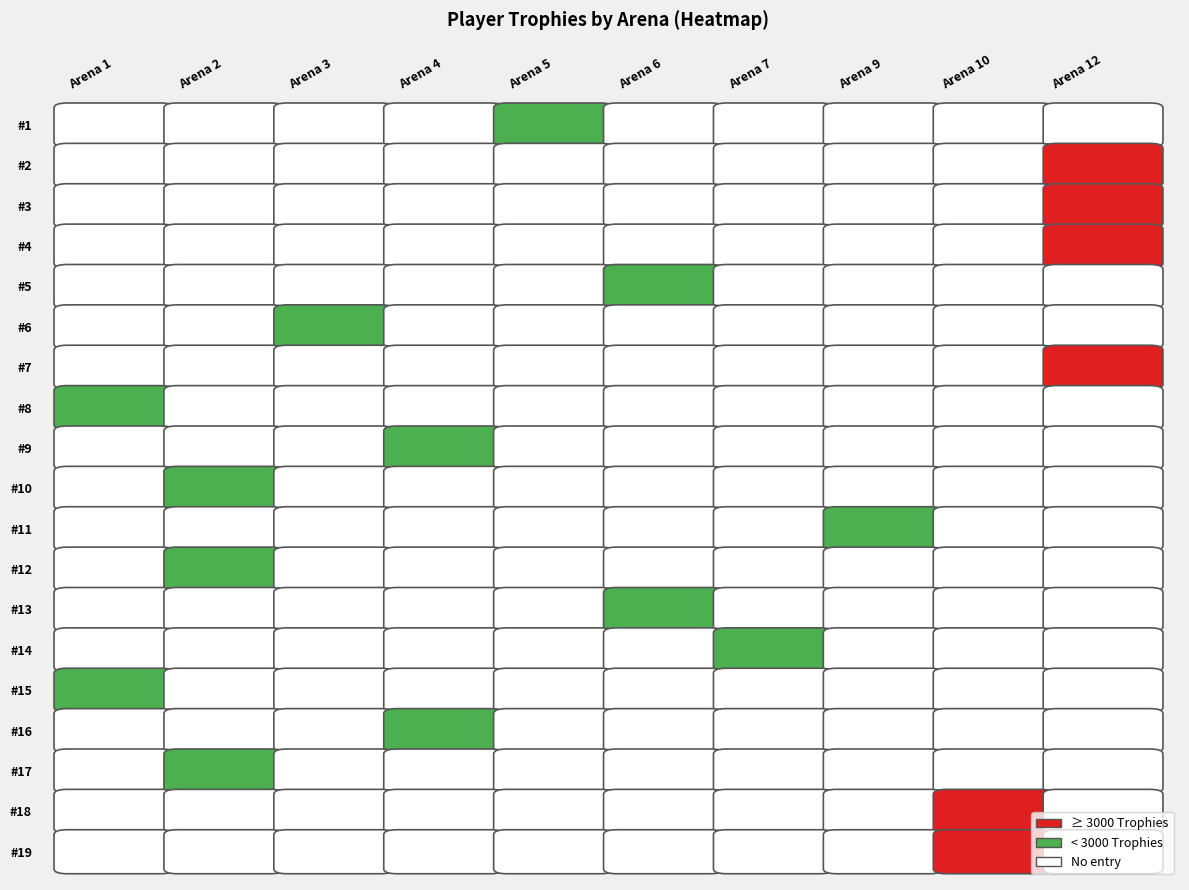

At how many categories does at least one series exceed 345?

4